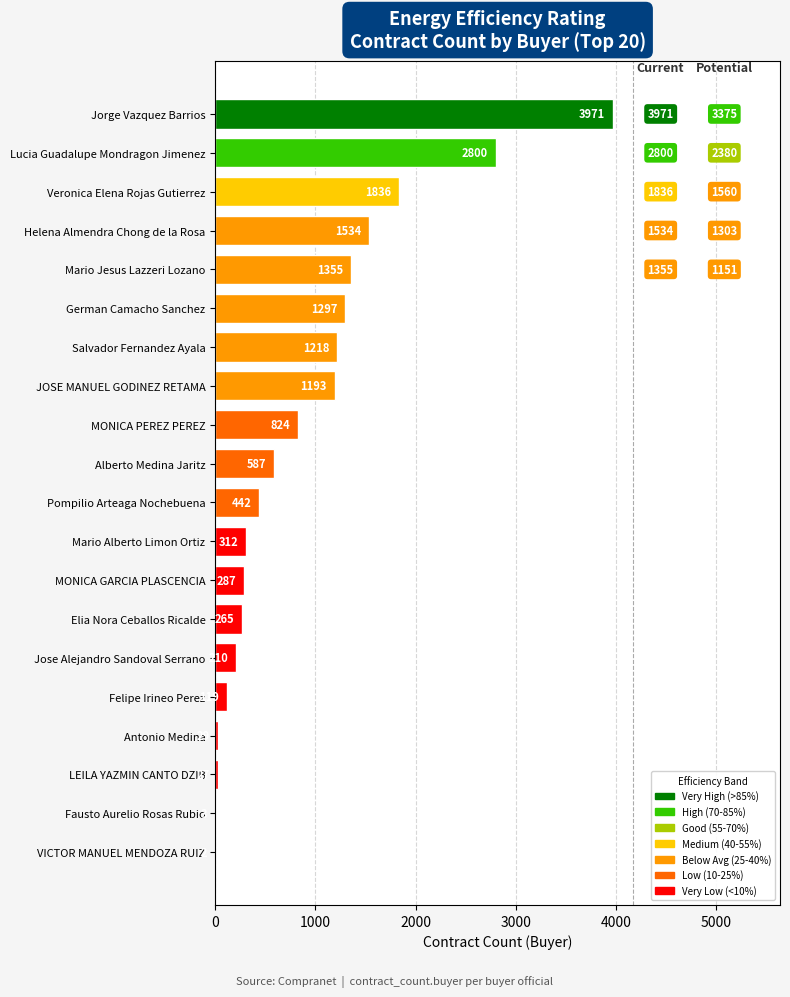

At which category does the chart reach its peak across all series?

Jorge Vazquez Barrios